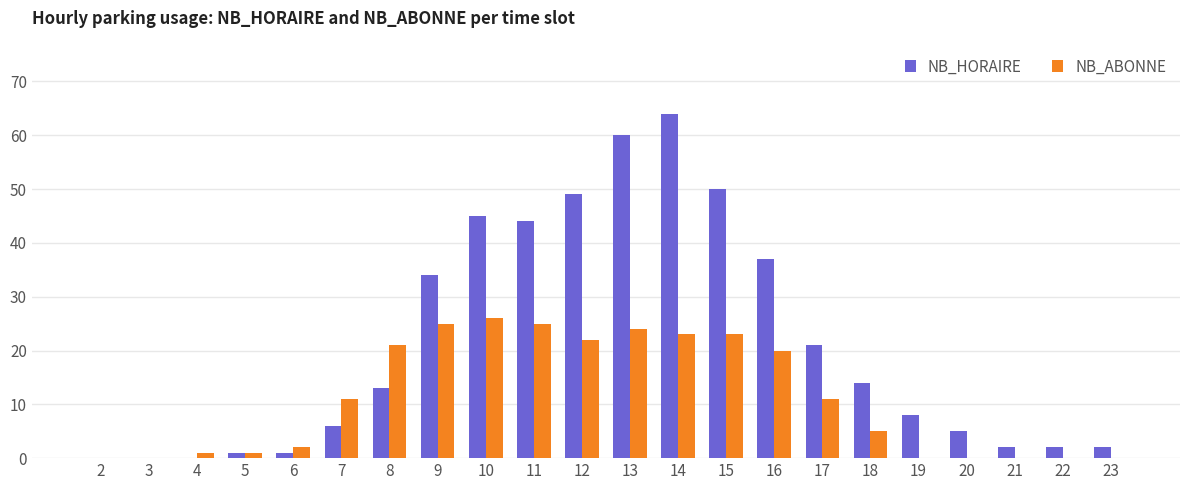

The value of NB_ABONNE at 7 is 11. True or false?

True